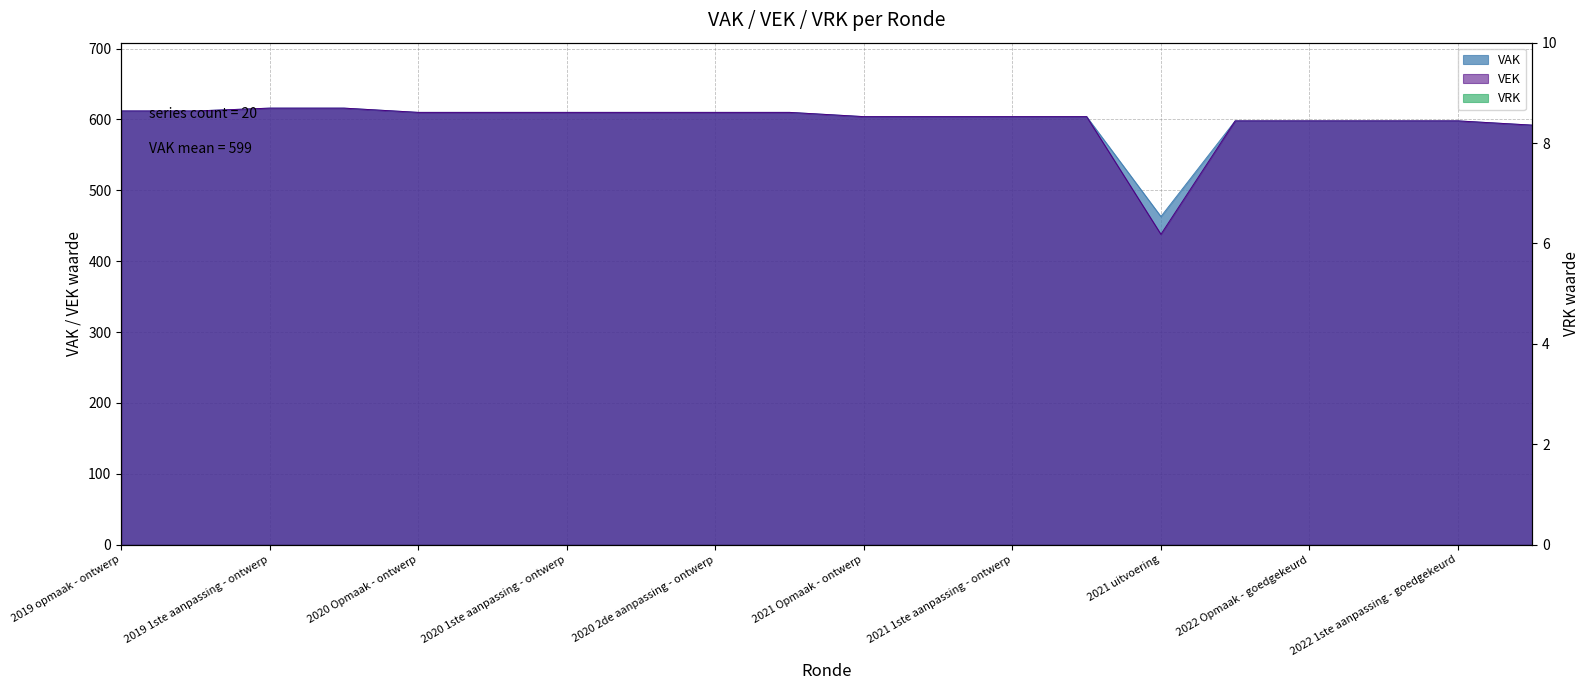

How many categories are shown in the chart?

20